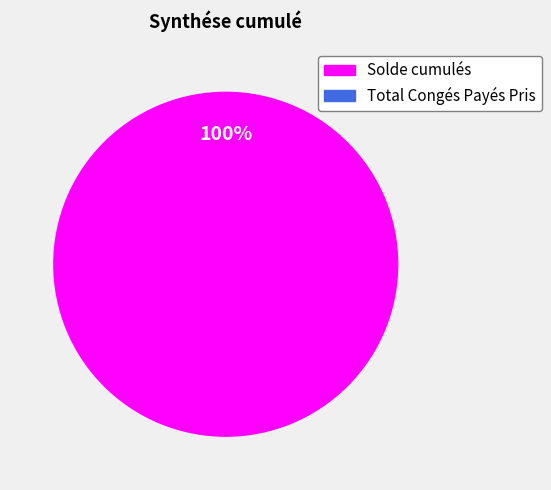

Between Solde cumulés and Total Congés Payés Pris, which is larger?

Solde cumulés